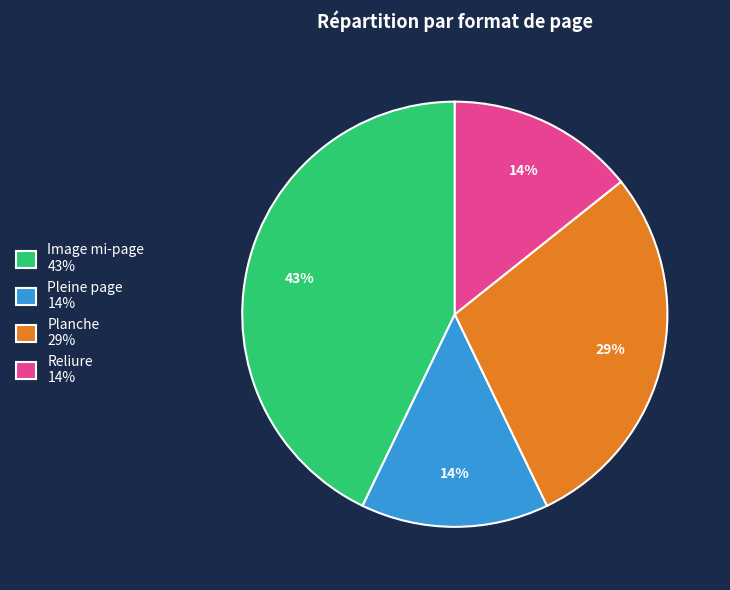

Is there a majority slice in this chart?

No